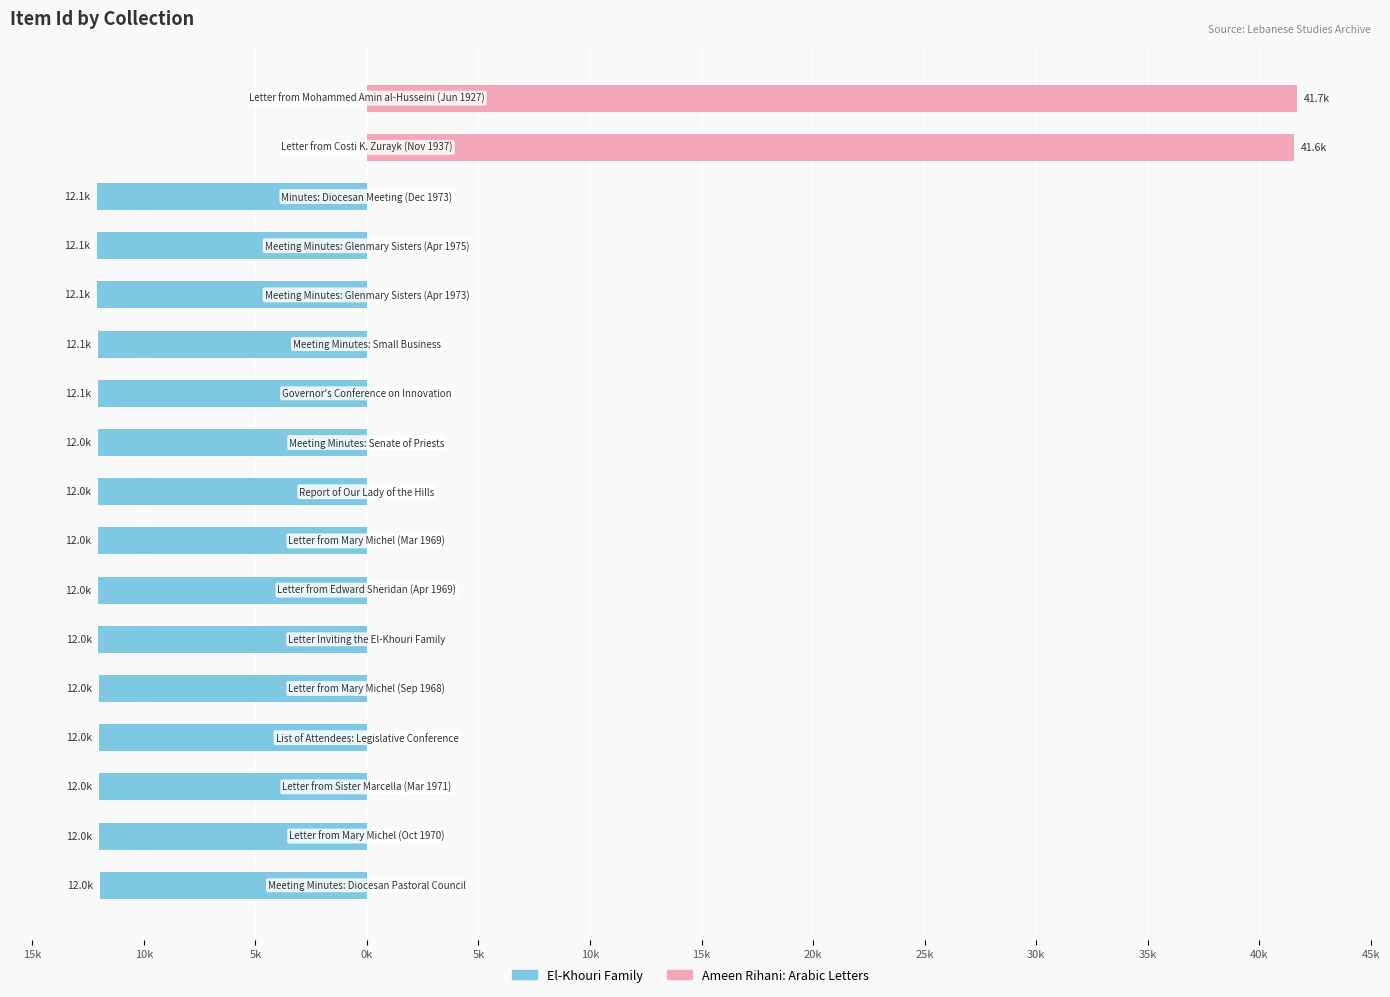

The El-Khouri Family series shows -20.2 at 45k. True or false?

False